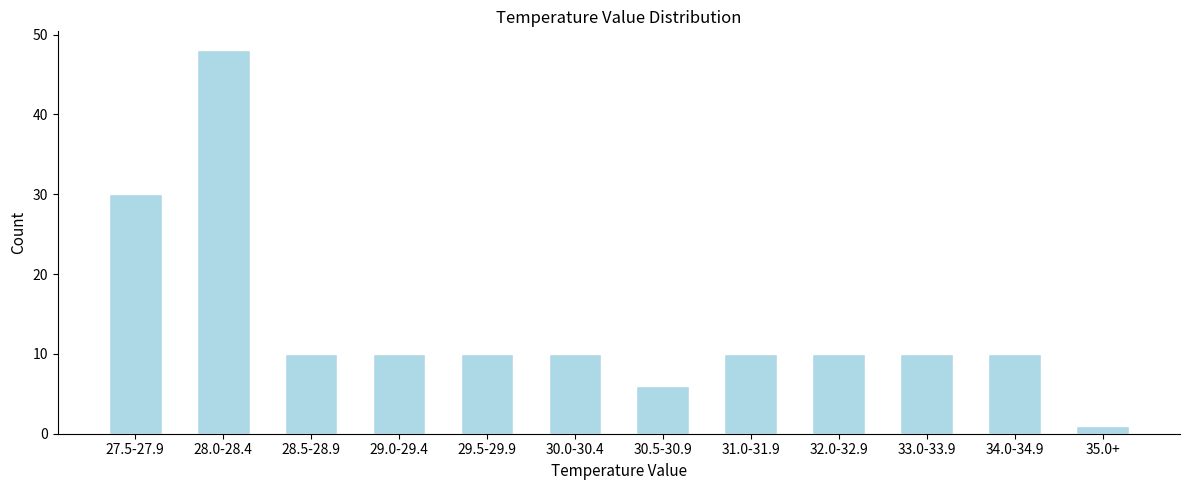

Reading right to left, what are all the values shown in this chart?

35.0+=1	34.0-34.9=10	33.0-33.9=10	32.0-32.9=10	31.0-31.9=10	30.5-30.9=6	30.0-30.4=10	29.5-29.9=10	29.0-29.4=10	28.5-28.9=10	28.0-28.4=48	27.5-27.9=30